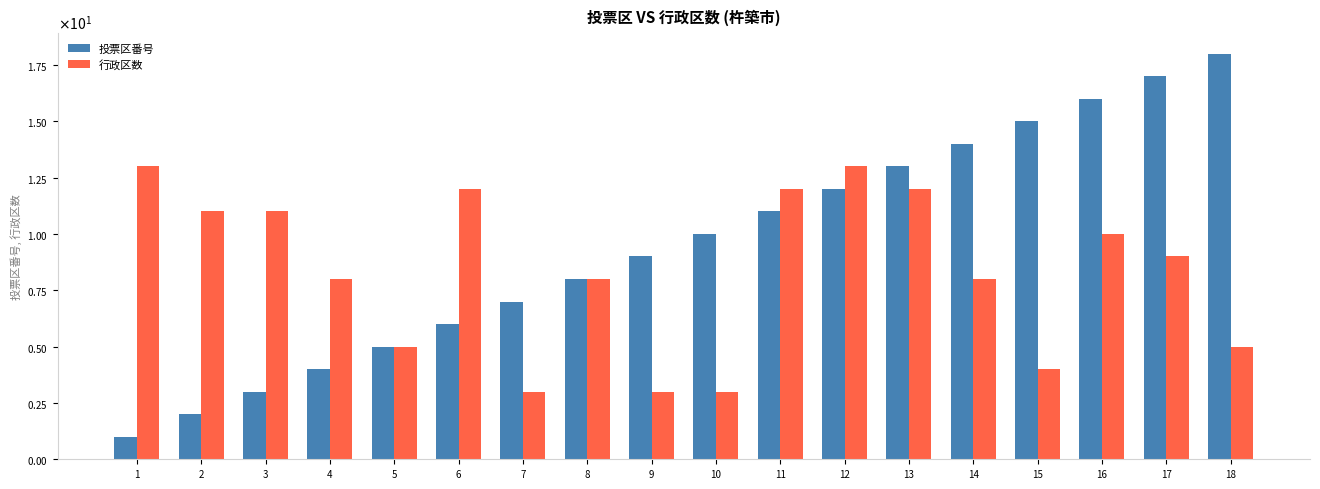

Which category has the highest value in the 行政区数 series?

1